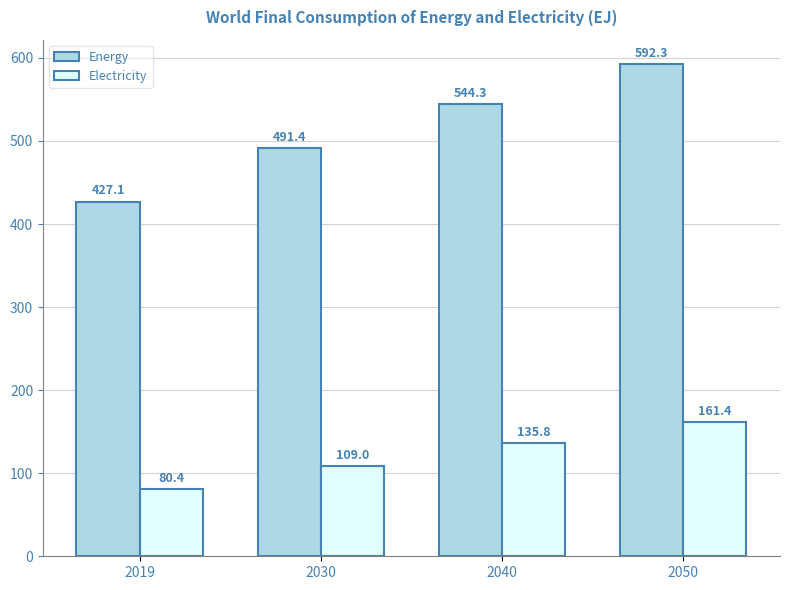

What is the smallest value displayed?

80.4